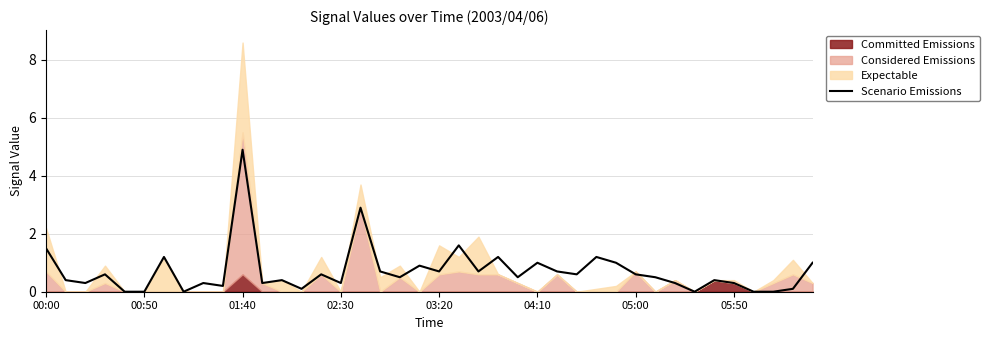

Which category has the highest value in the Scenario Emissions series?

01:40